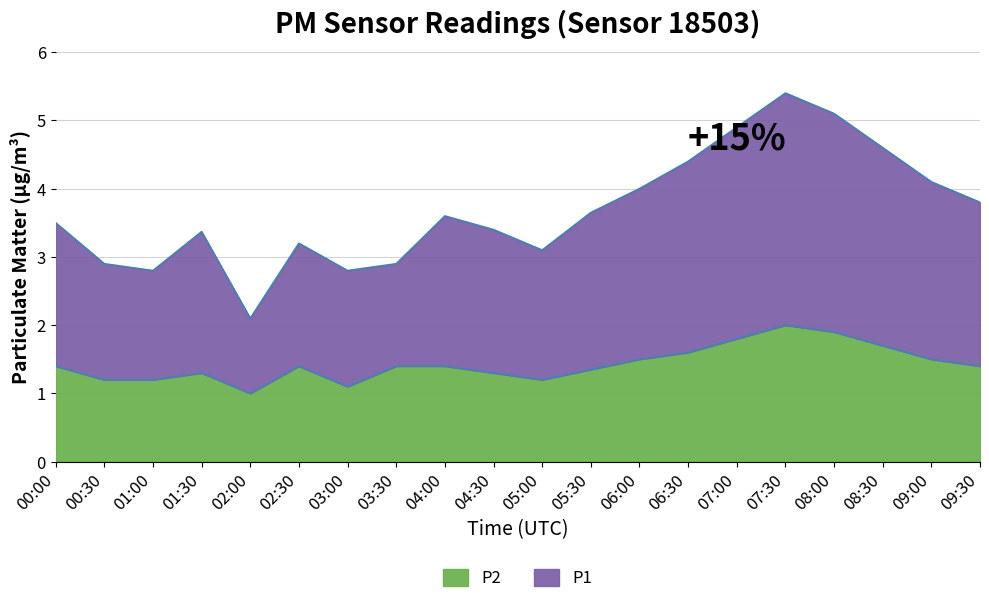

What is the difference between the P2 values at 04:00 and 08:30?

0.3